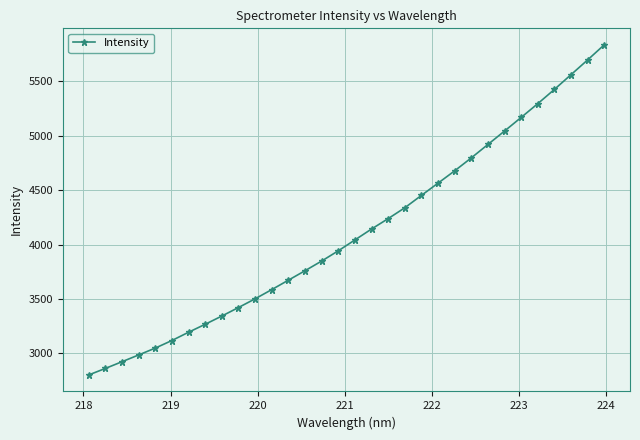

What is the value of the 25th point from the left?

4920.0